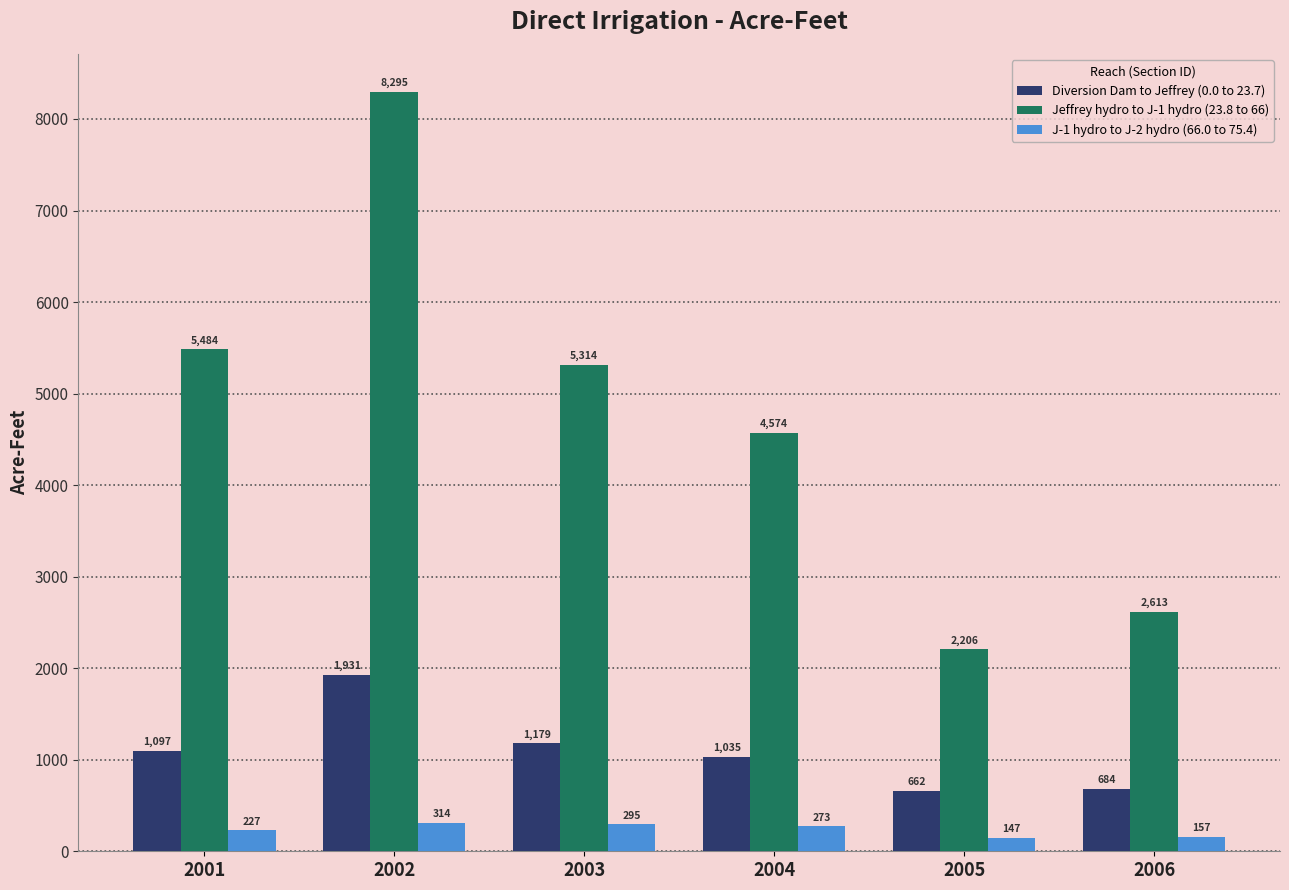

What is the spread (max minus min) of values at 2004?

4301